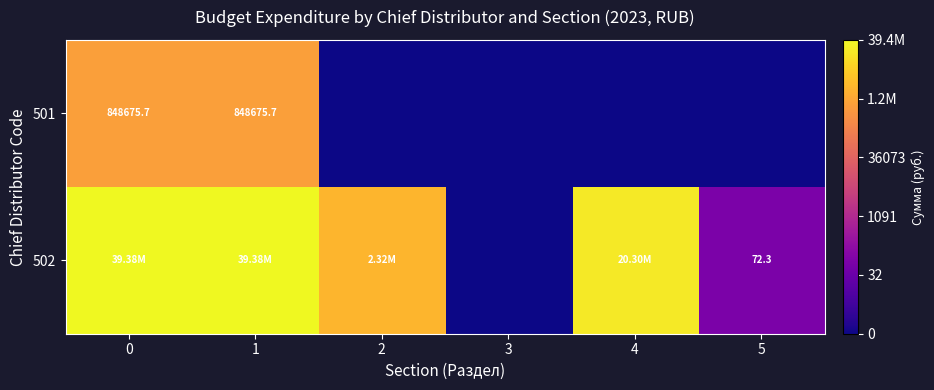

Rank the series by their maximum value, from highest to lowest.

502, 501